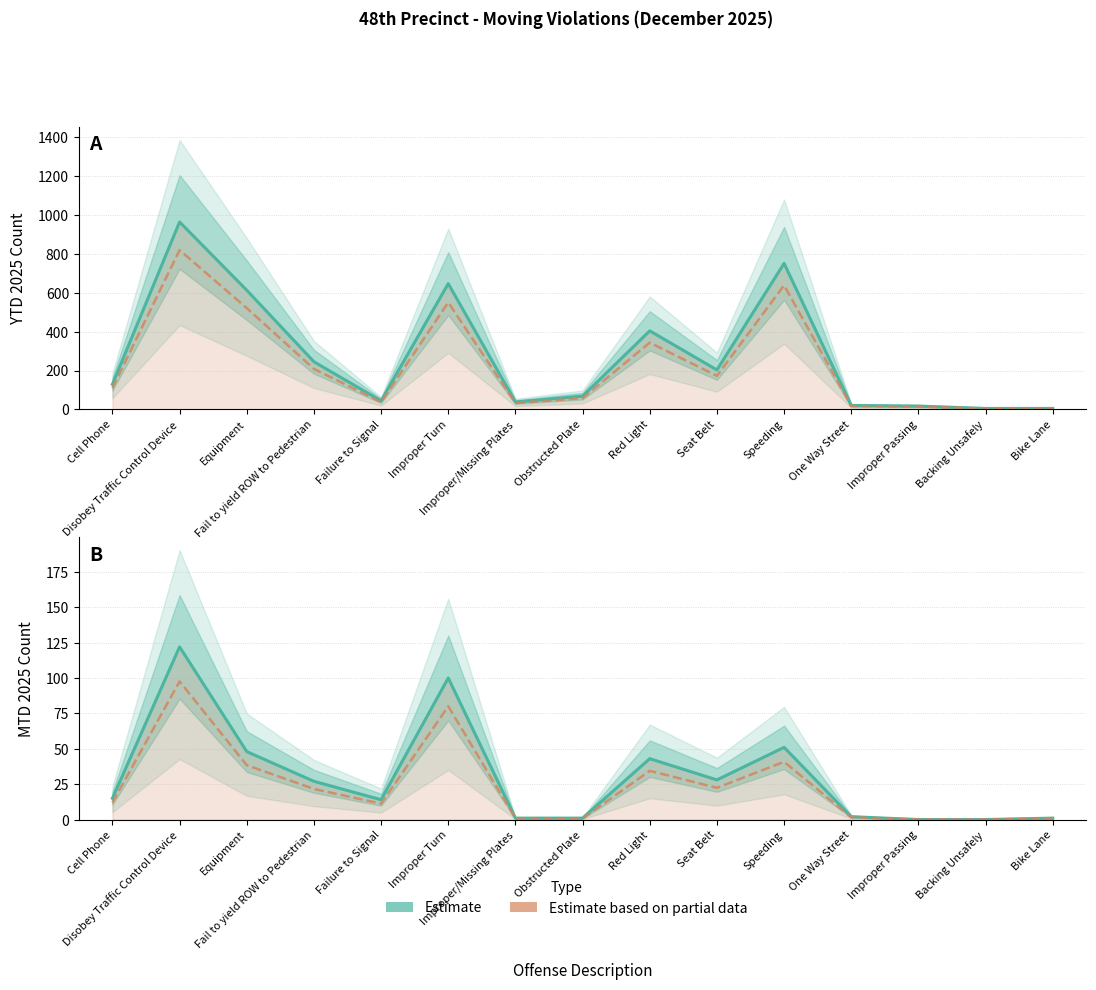

True or false: MTD 2025 and MTD 2025 (partial) intersect in this chart.

False